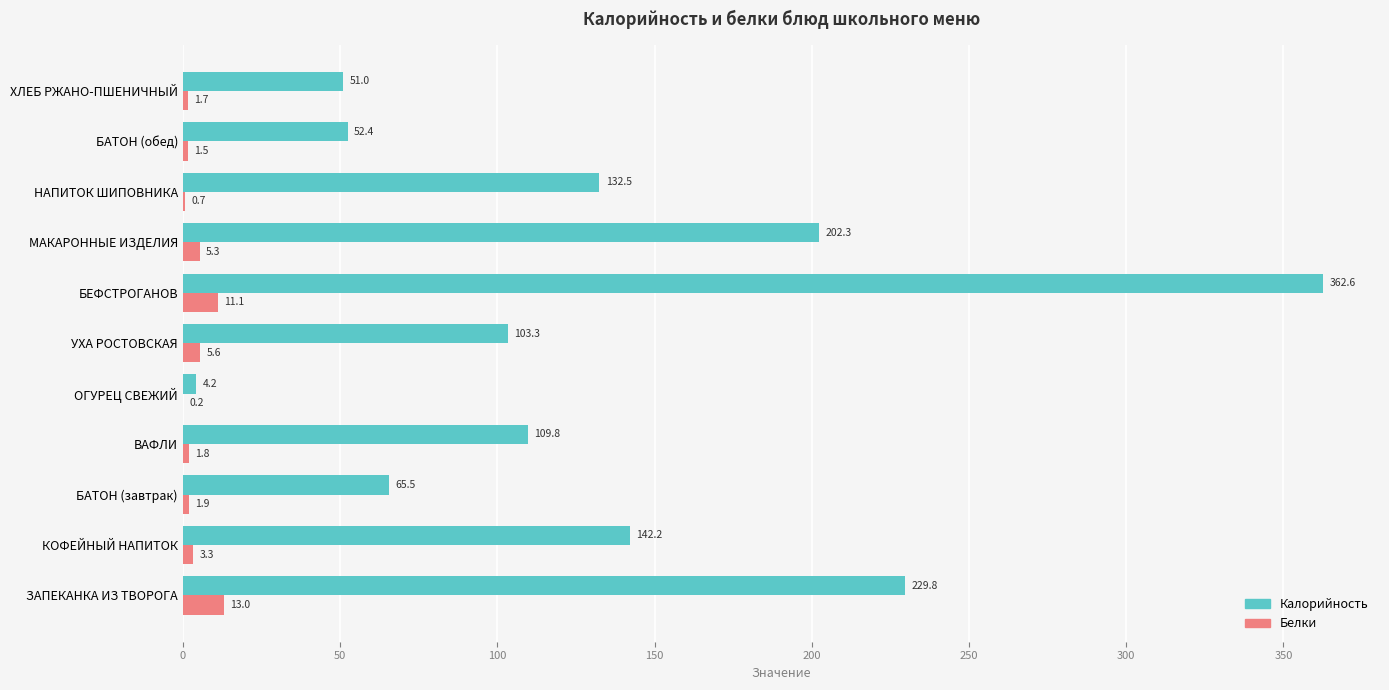

What is the maximum value for Белки?

13.0